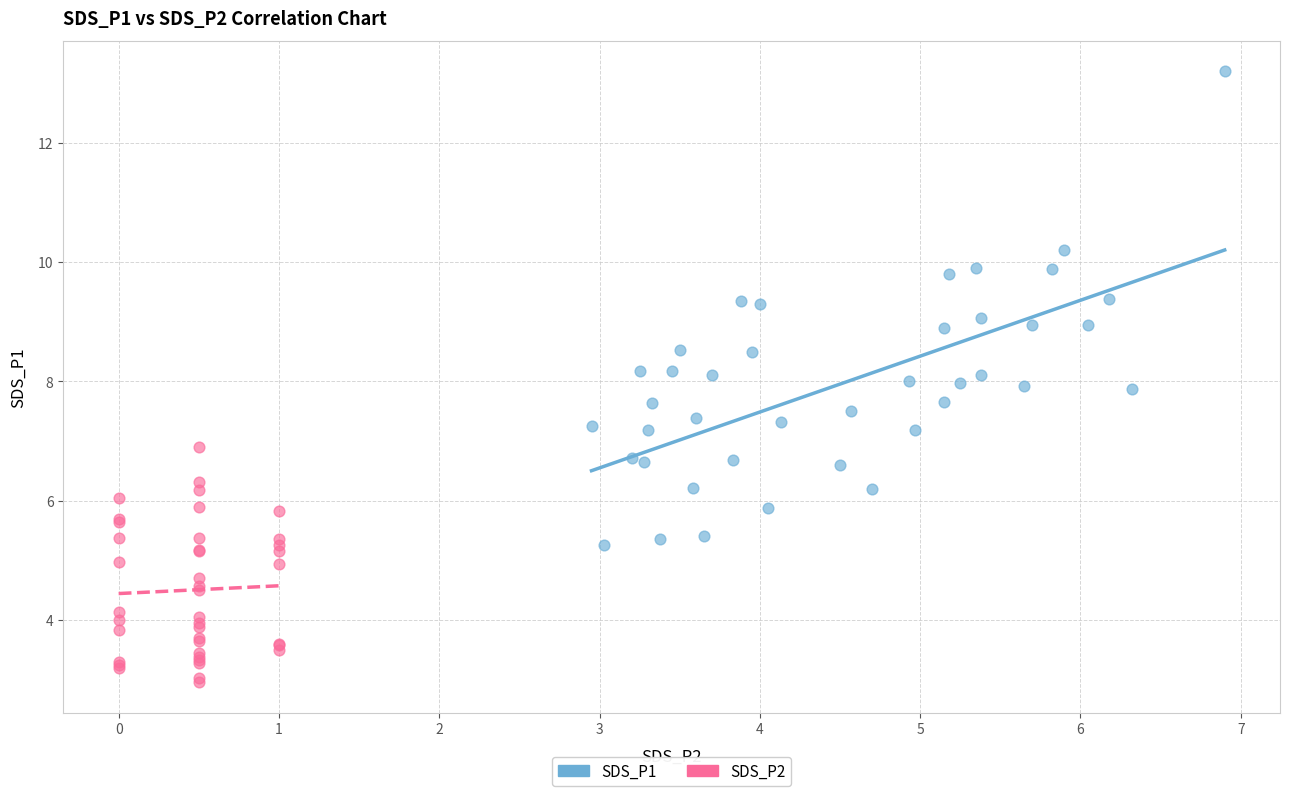

Which series has the widest spread of Y values?

SDS_P1